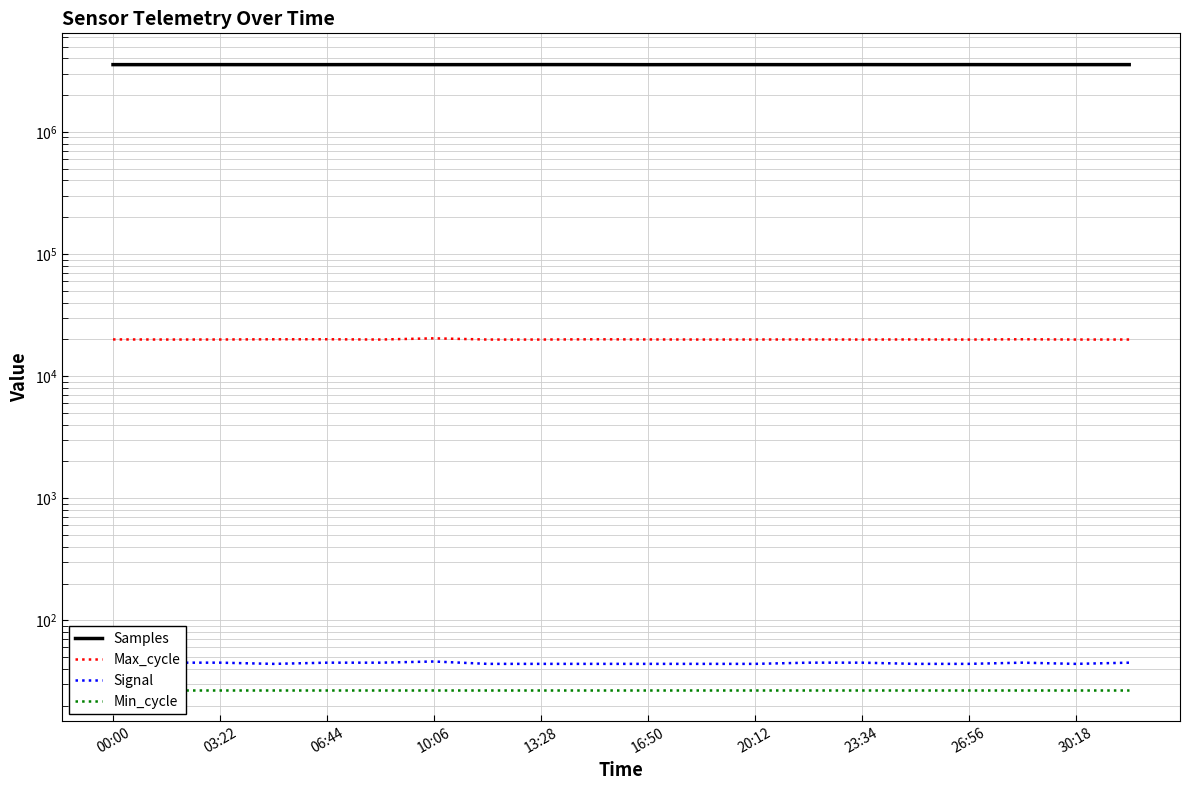

Is the value of Samples at 16:50 greater than the value of Max_cycle at 13:28?

Yes